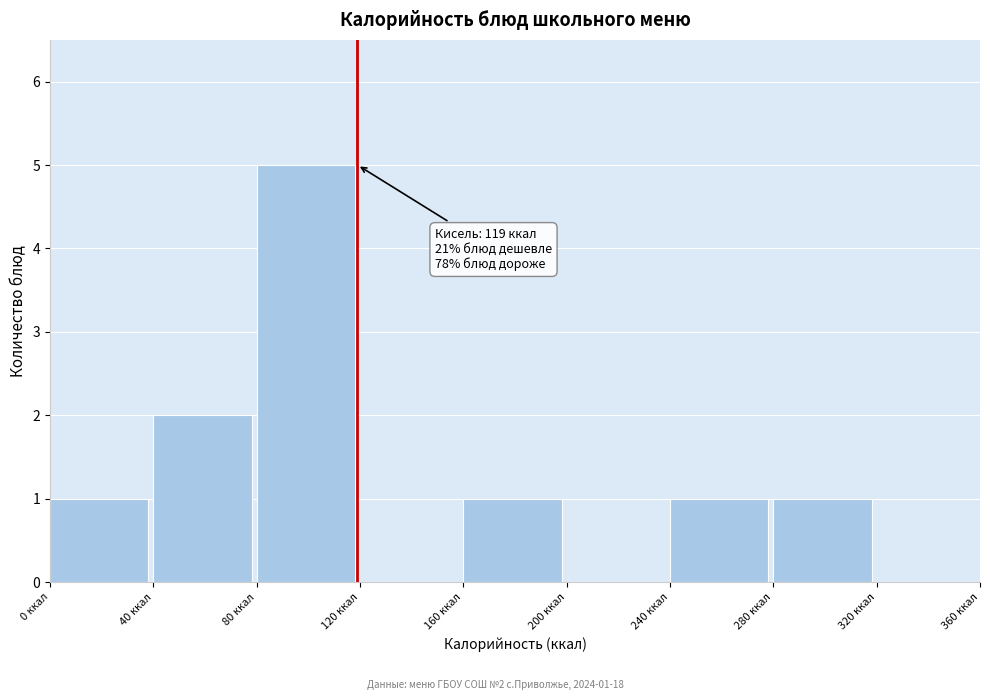

Which range on the x-axis has the tallest bar?

80 to 120